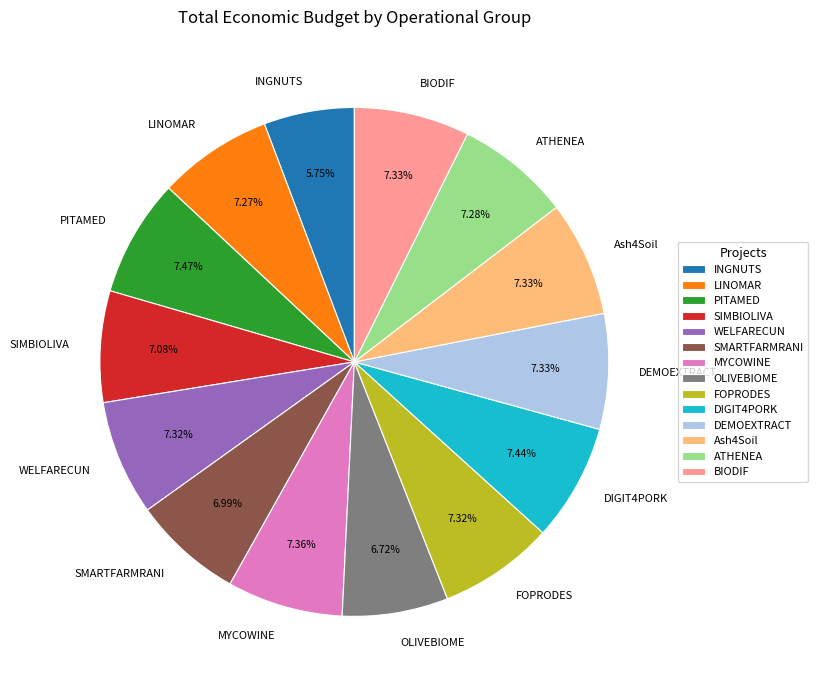

The DIGIT4PORK slice represents 18% of the pie. True or false?

False